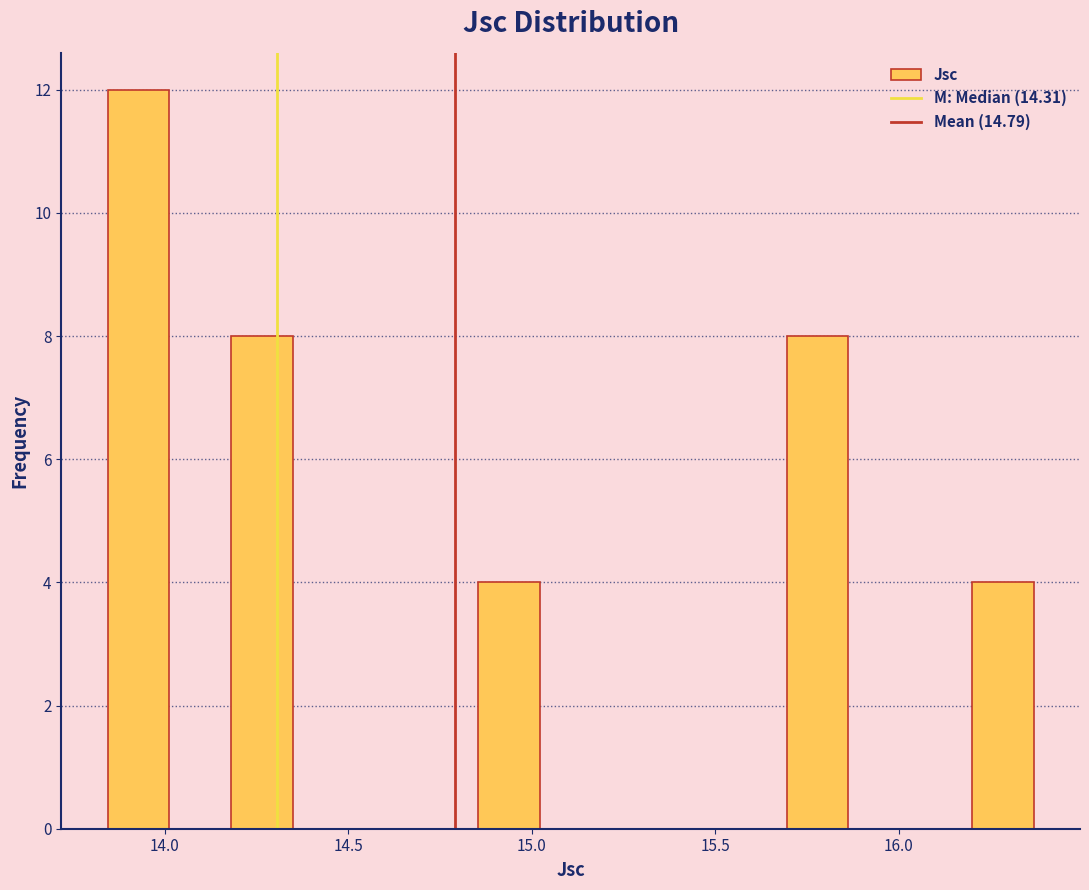

Around what value on the x-axis is the tallest bar? Give the approximate position of its centre, as read against the axis.

13.95